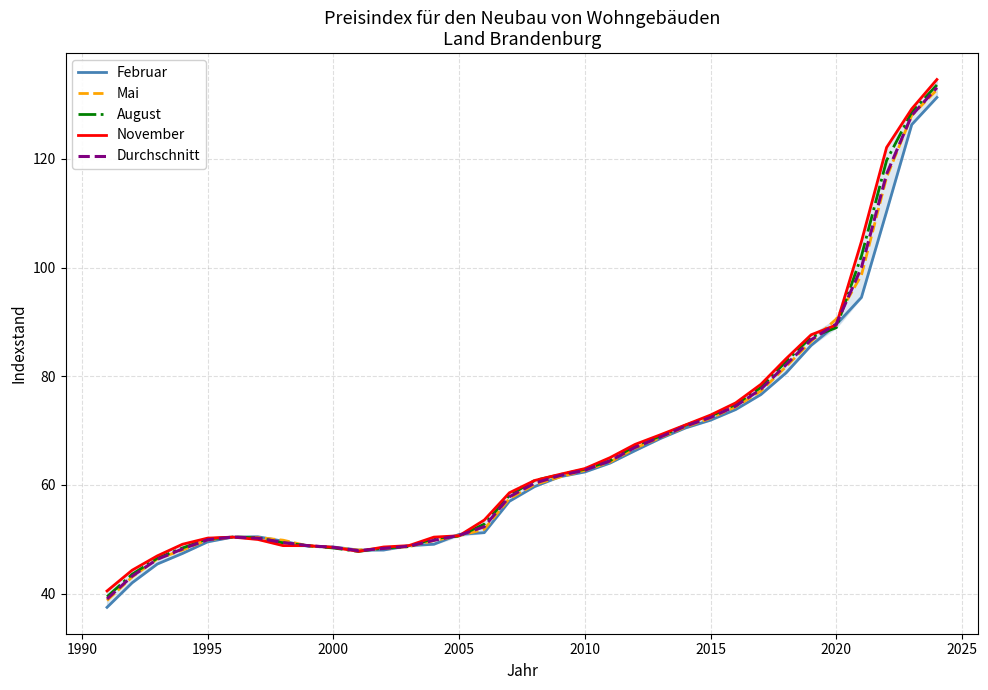

At how many categories does at least one series exceed 120?

3